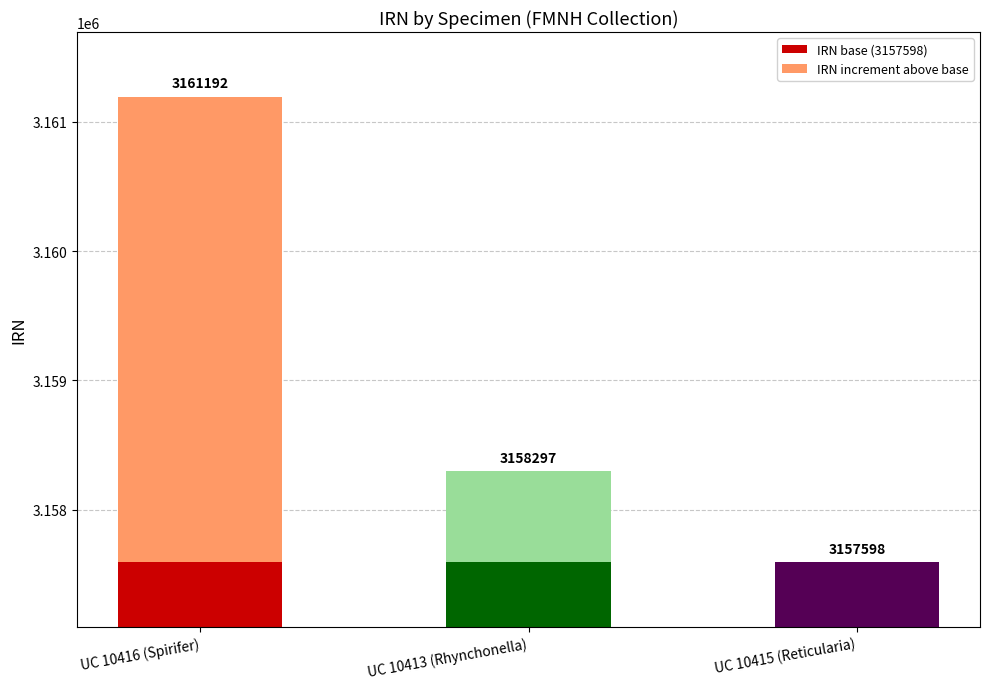

The value of IRN base (3157598) at UC 10416 (Spirifer) is 1671466. True or false?

False